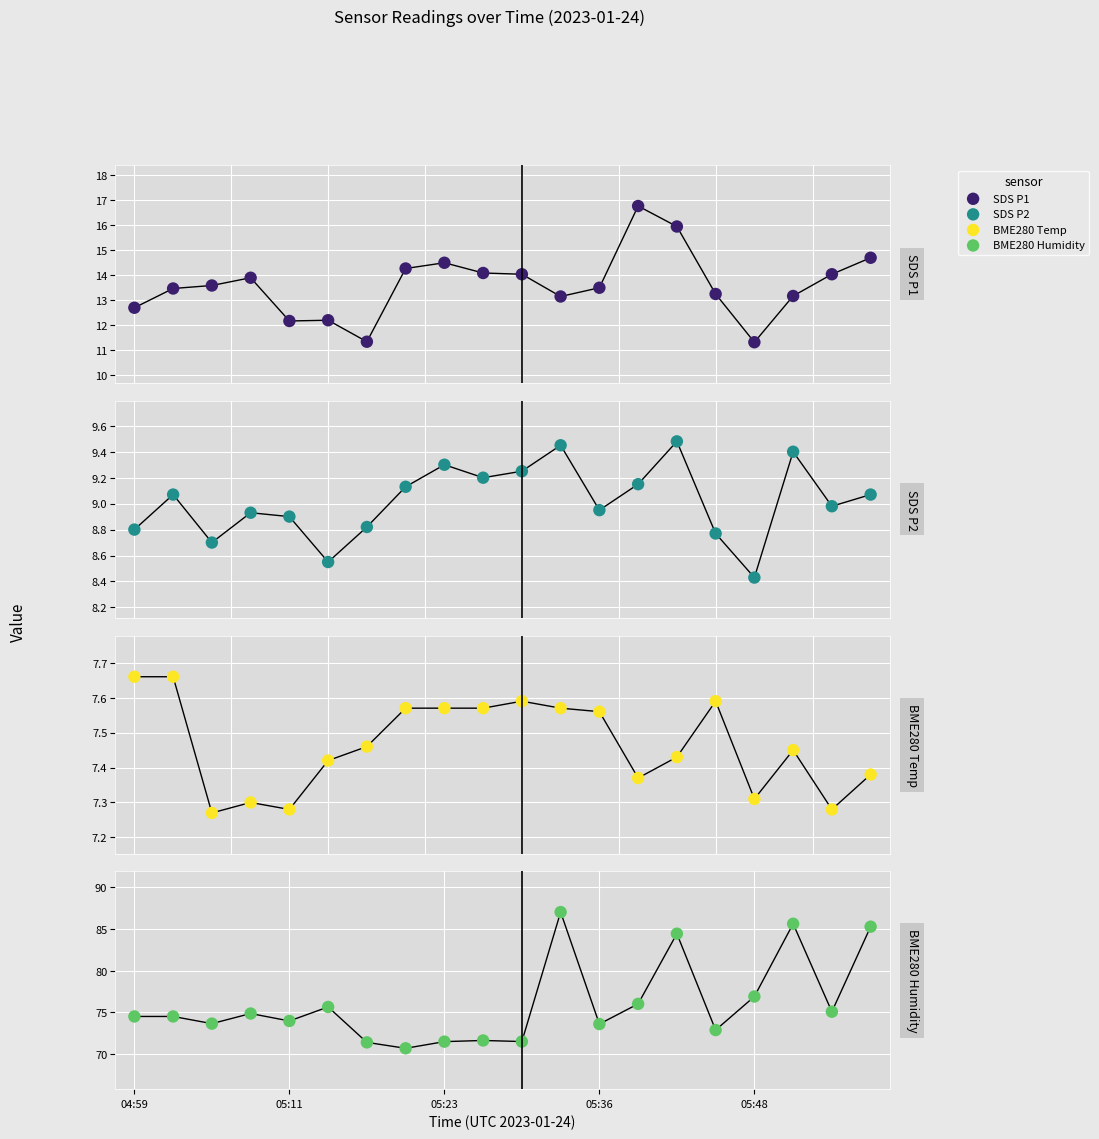

At which category is the sum across all series the highest?

14